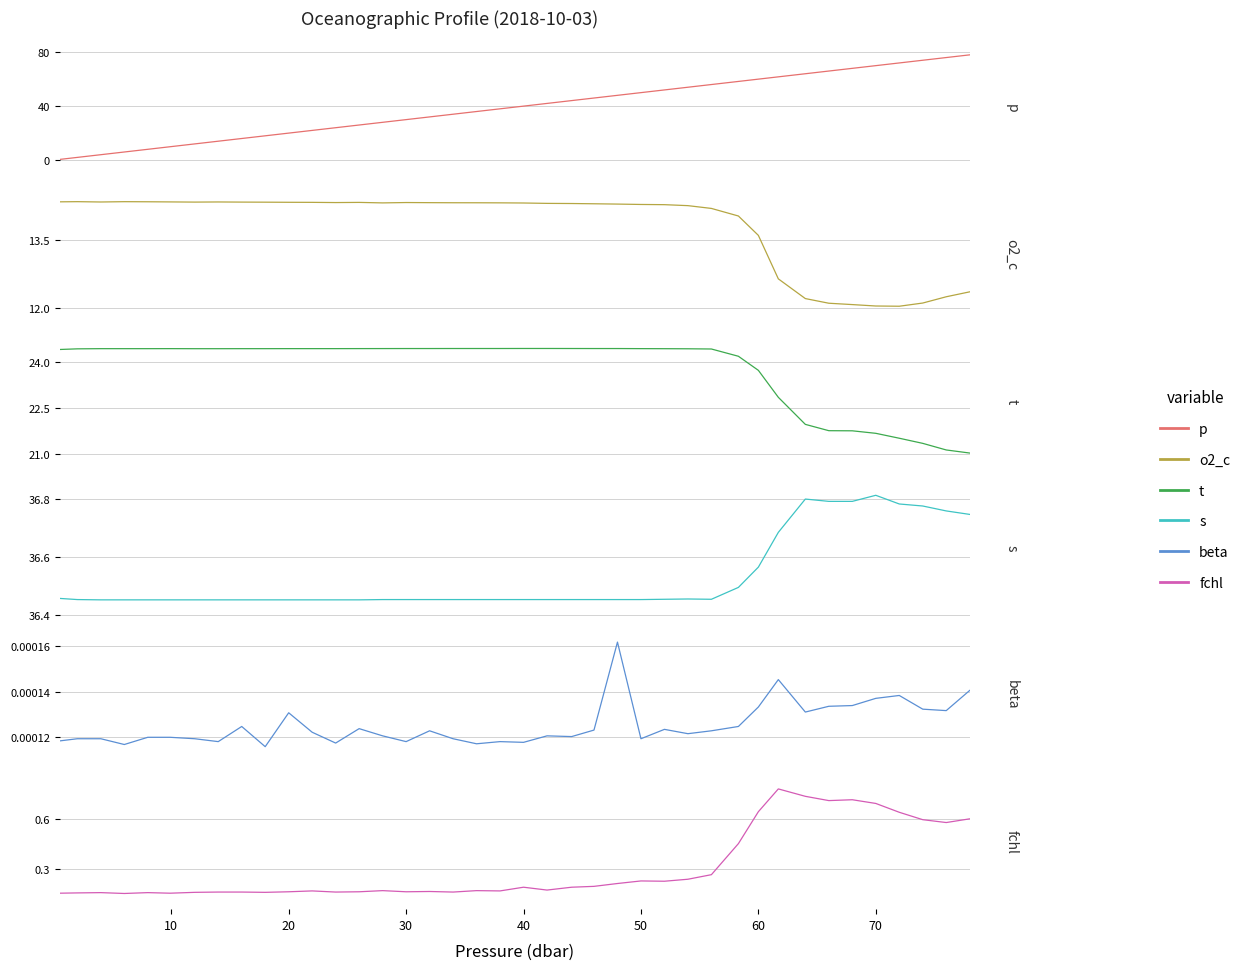

What is the value of the t point at the 38th from the left?

21.4